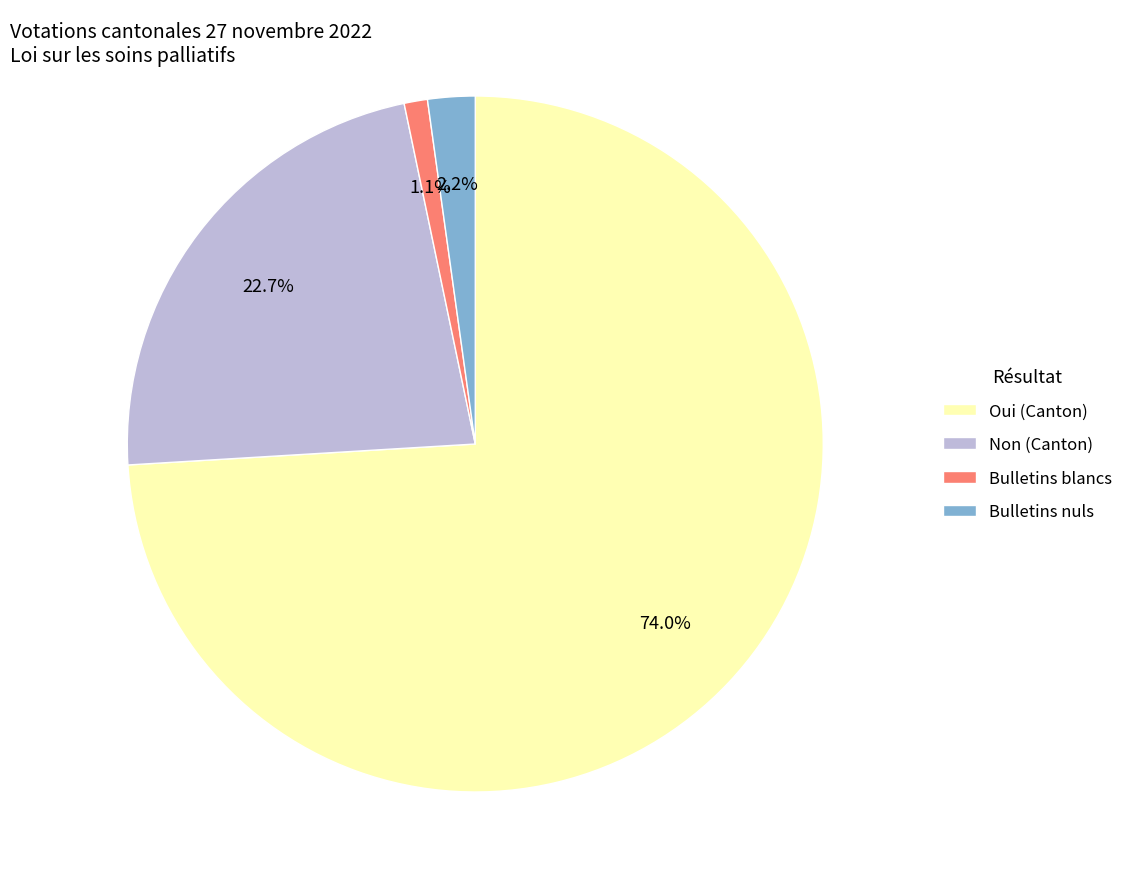

The Bulletins nuls slice represents 2% of the pie. True or false?

True